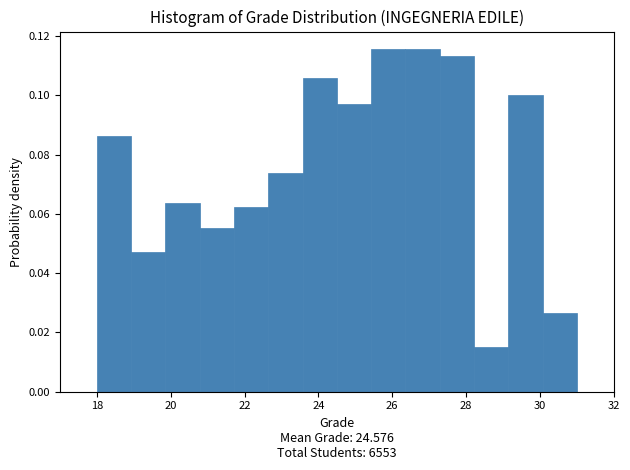

Reading left to right, list every bar in this chart as the range it spans on the x-axis followed by its height. Neither the bar edges nor the heights are printed on the chart, so give them approximately, as read against the axes.

18.0 to 19.0: 0.086
19.0 to 19.8: 0.048
19.8 to 20.8: 0.064
20.8 to 21.8: 0.056
21.8 to 22.6: 0.062
22.6 to 23.6: 0.074
23.6 to 24.6: 0.106
24.6 to 25.4: 0.096
25.4 to 26.4: 0.116
26.4 to 27.2: 0.116
27.2 to 28.2: 0.114
28.2 to 29.2: 0.016
29.2 to 30.0: 0.100
30.0 to 31.0: 0.026